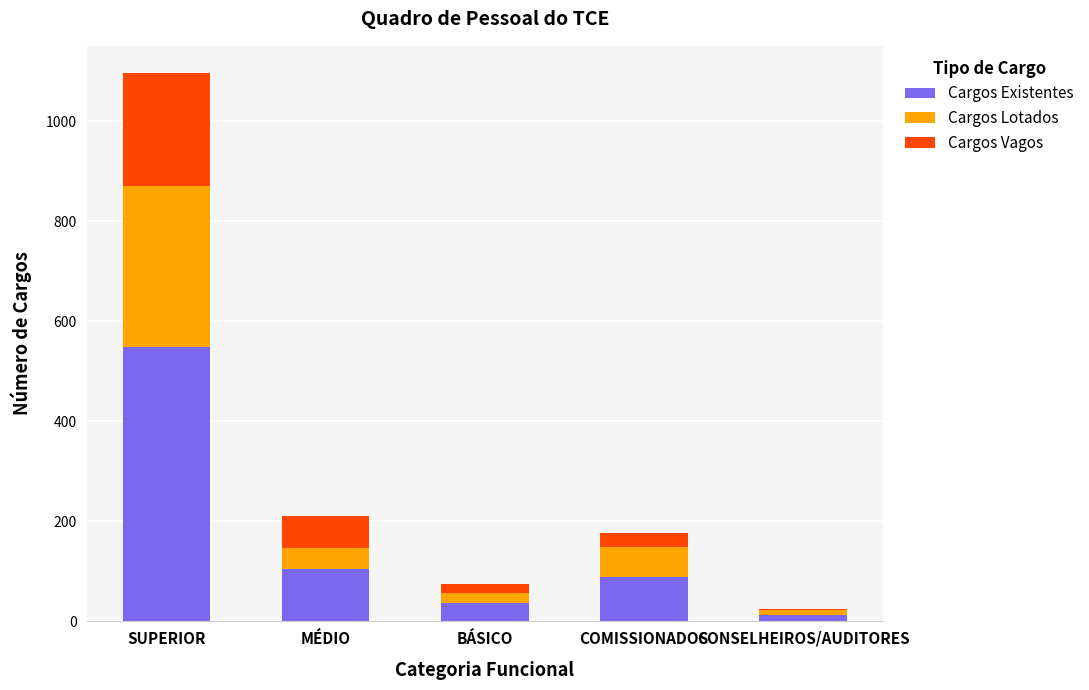

The Cargos Existentes series shows 177 at MÉDIO. True or false?

False